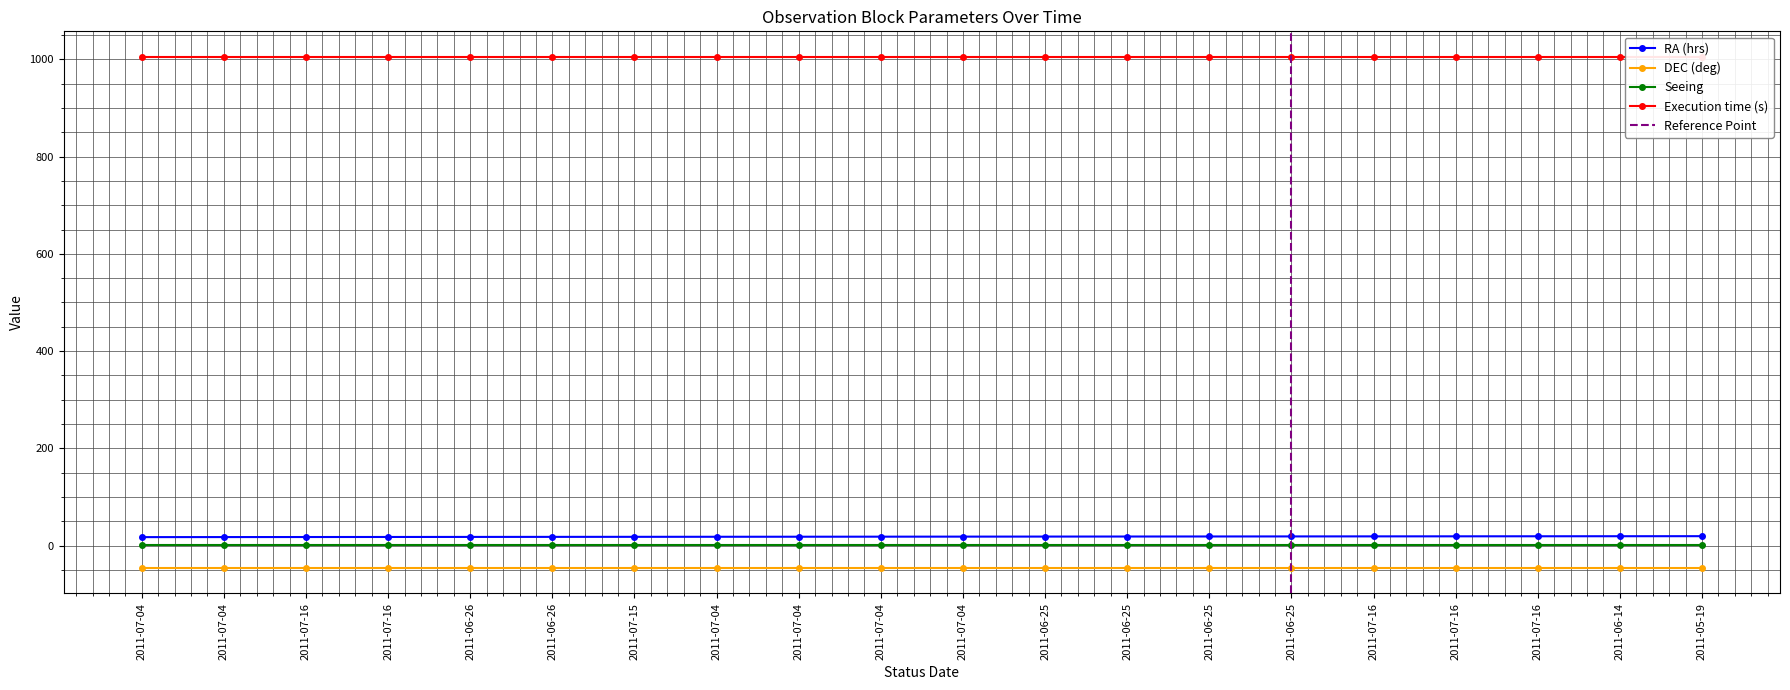

What is the sum of all DEC (deg) values?

-918.9